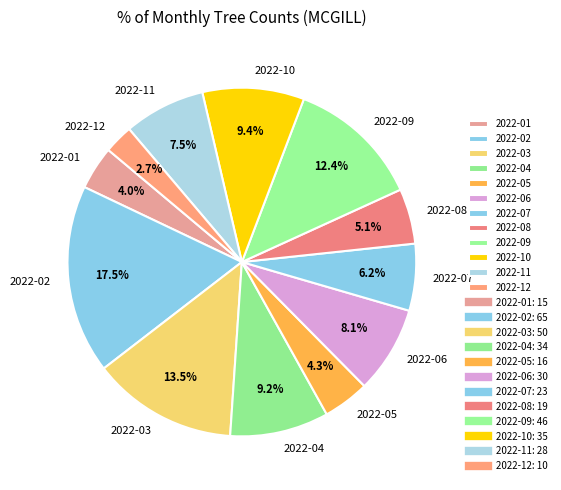

To the nearest percent, what portion does 2022-09 represent?

12%